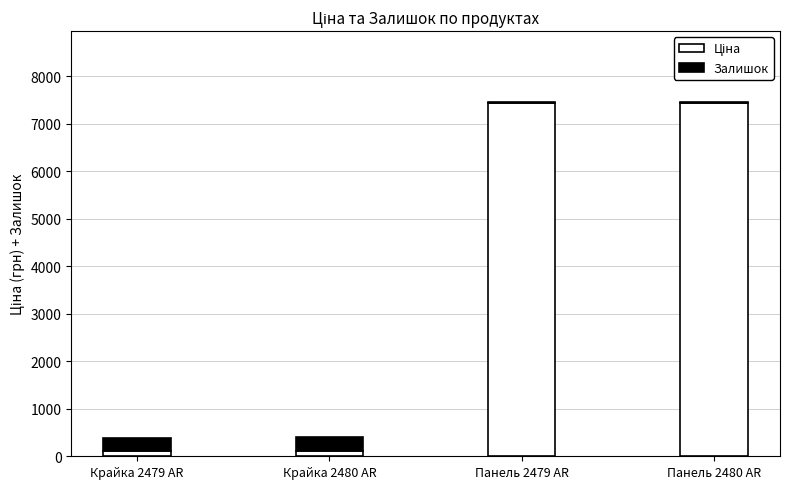

How many series are shown in this chart?

2